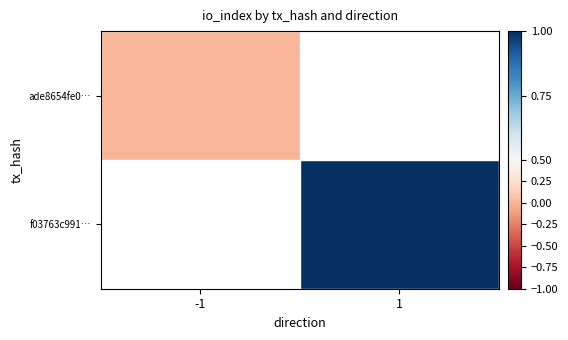

List the series in order of their peak value, lowest first.

ade8654fe0…, f03763c991…